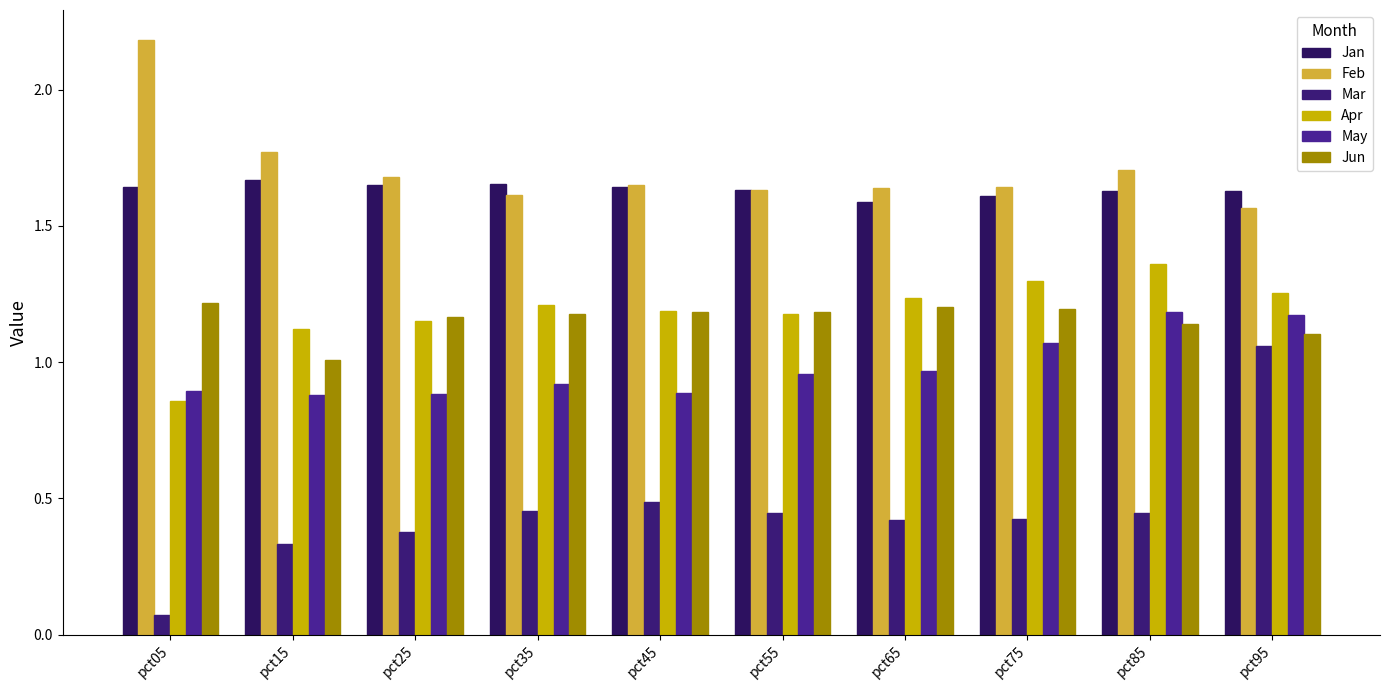

What is the minimum value for Feb?

1.6